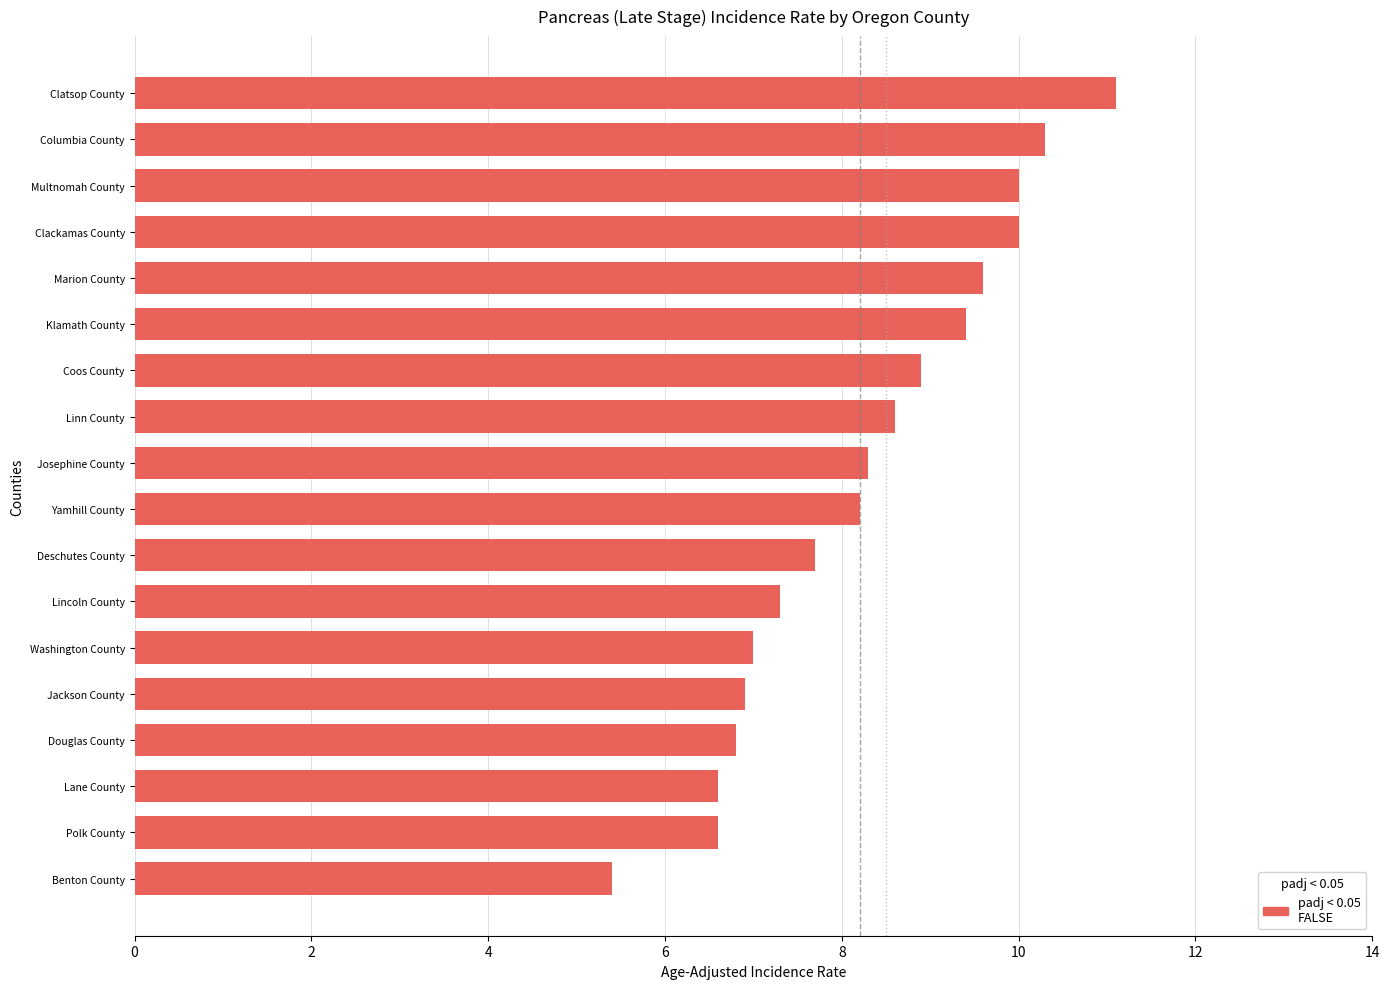

What is the difference between the maximum and minimum values?

5.7